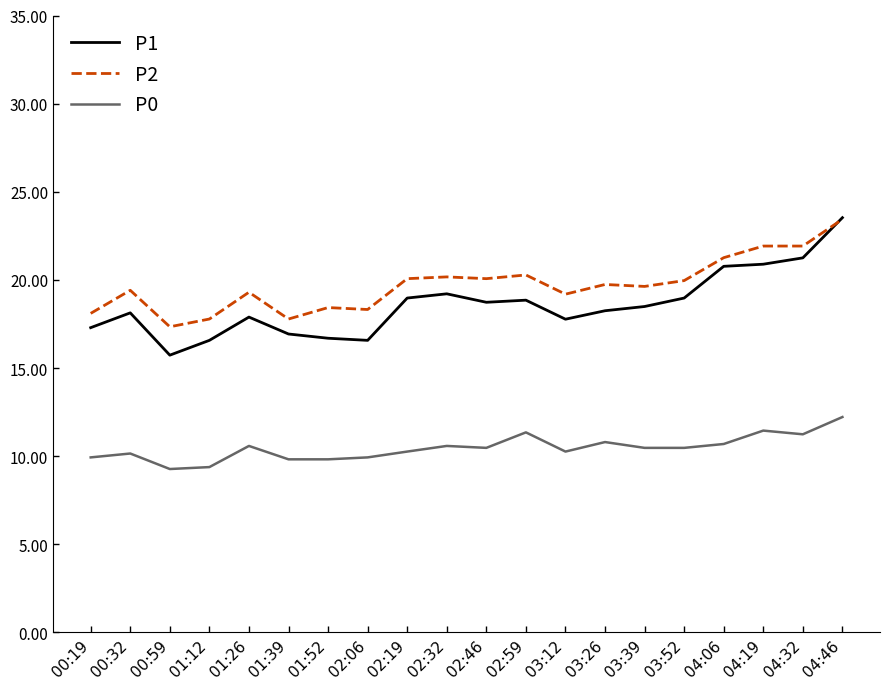

Which series has the largest range (max minus min)?

P1